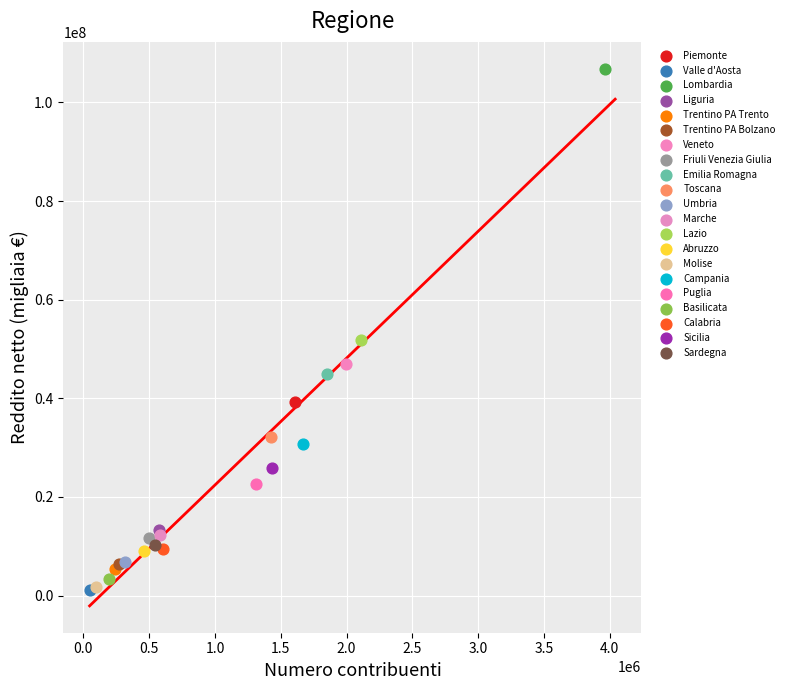

What are all the series names shown in the legend?

Piemonte, Valle d'Aosta, Lombardia, Liguria, Trentino PA Trento, Trentino PA Bolzano, Veneto, Friuli Venezia Giulia, Emilia Romagna, Toscana, Umbria, Marche, Lazio, Abruzzo, Molise, Campania, Puglia, Basilicata, Calabria, Sicilia, Sardegna